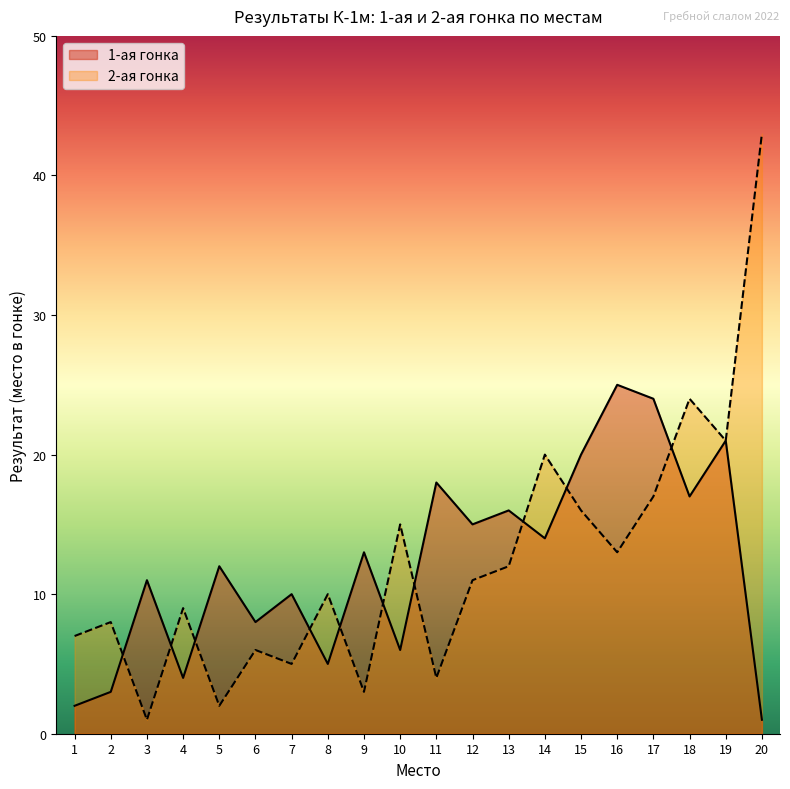

Which series changed the most between 6 and 17?

1-ая гонка